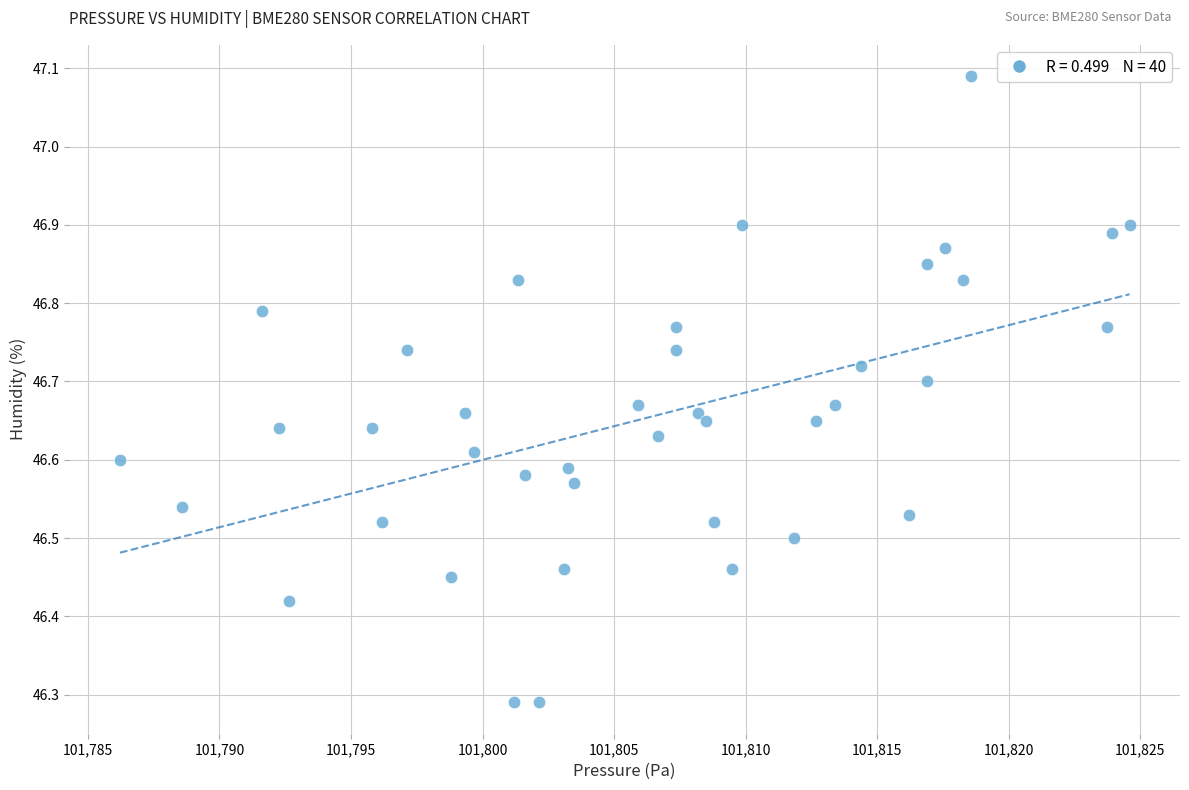

What is the range of X values (max minus min)?

38.4